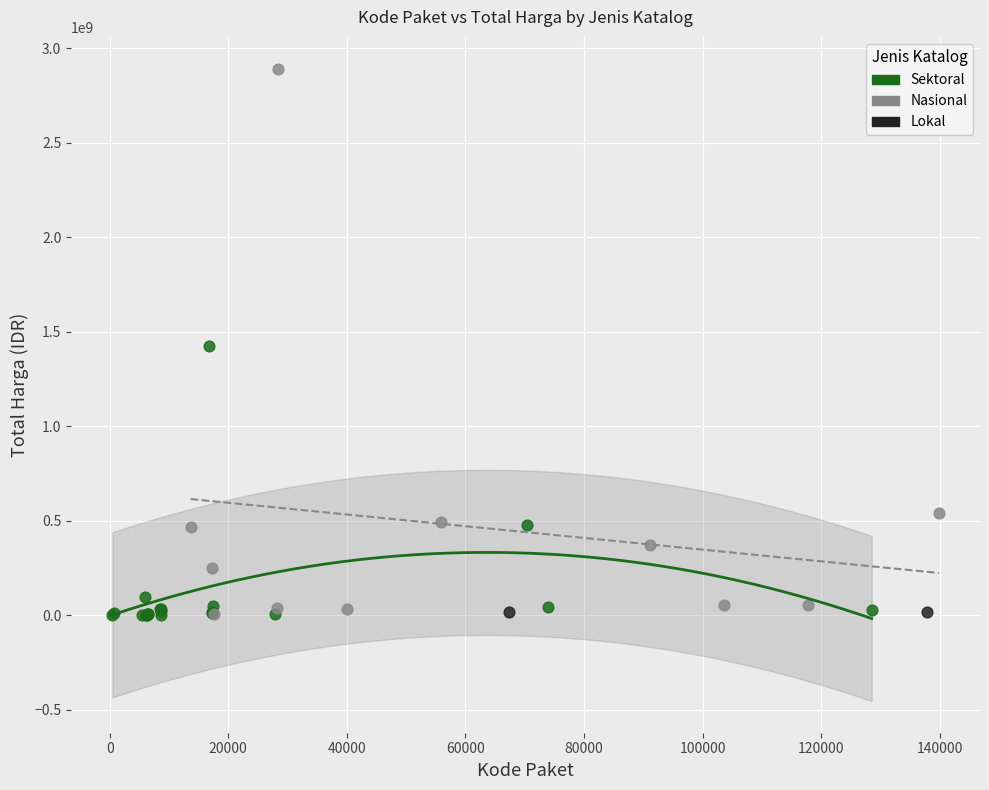

What are all the series names shown in the legend?

Sektoral, Nasional, Lokal